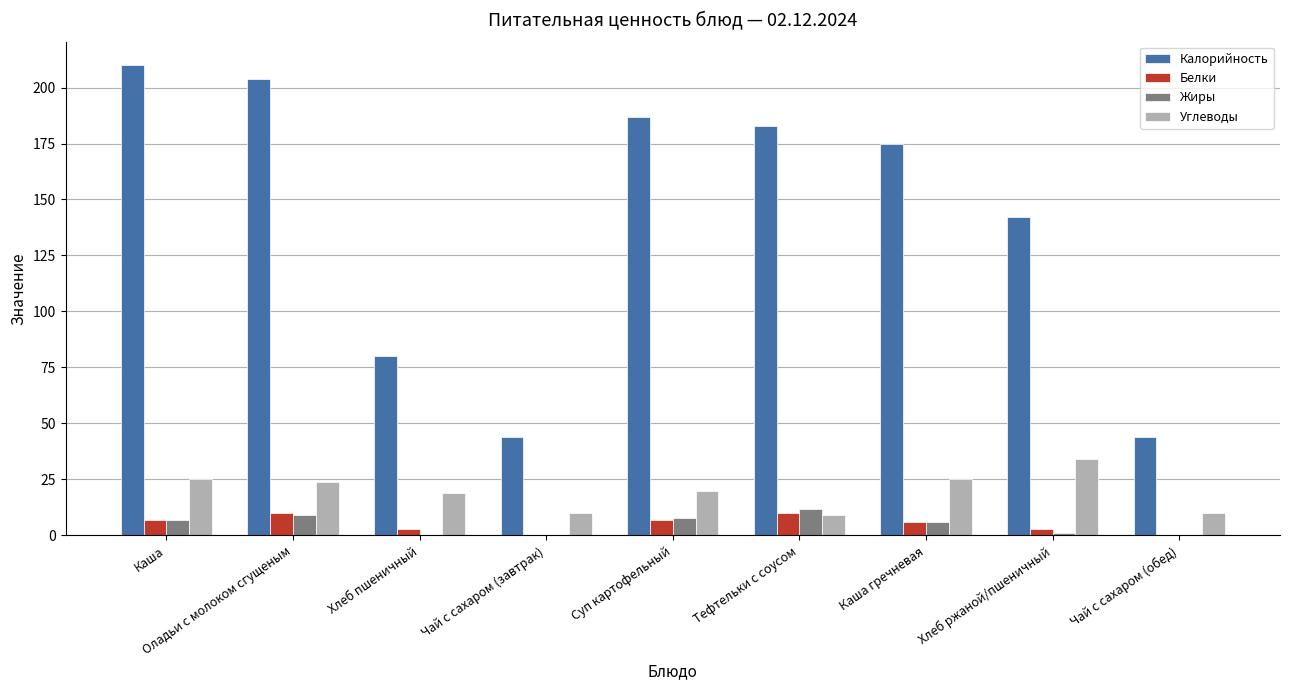

The value of Углеводы at Хлеб пшеничный is 12. True or false?

False